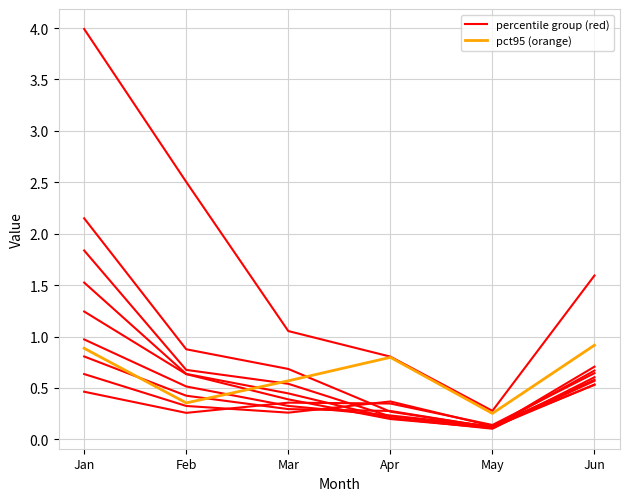

The percentile group (red) series shows 1.1 at Apr. True or false?

False